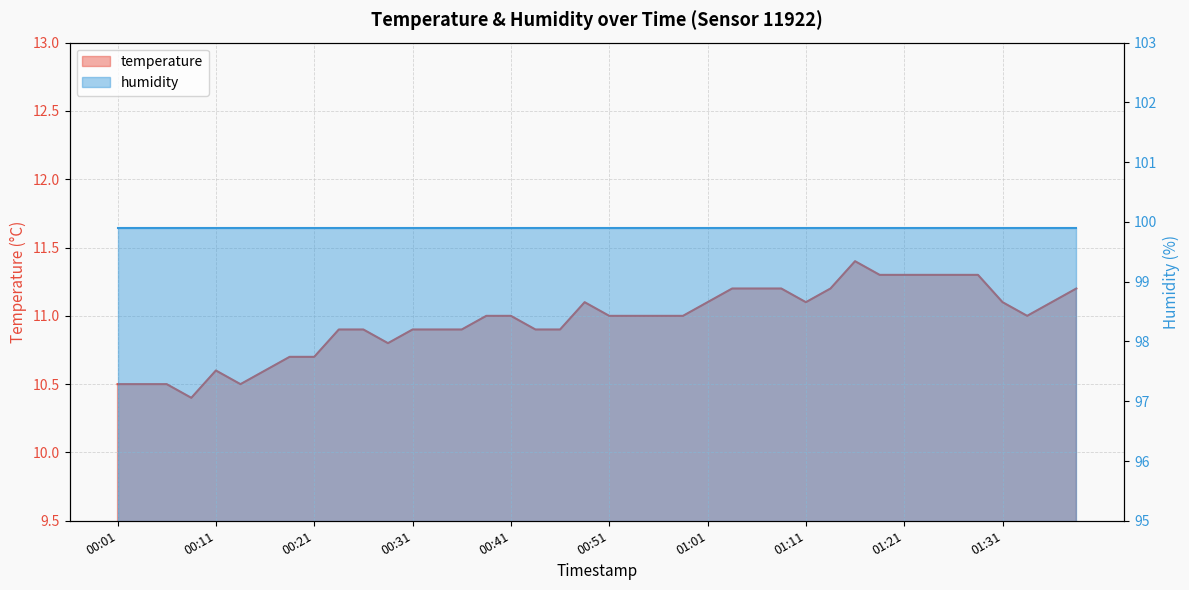

What is the smallest value displayed?

10.4